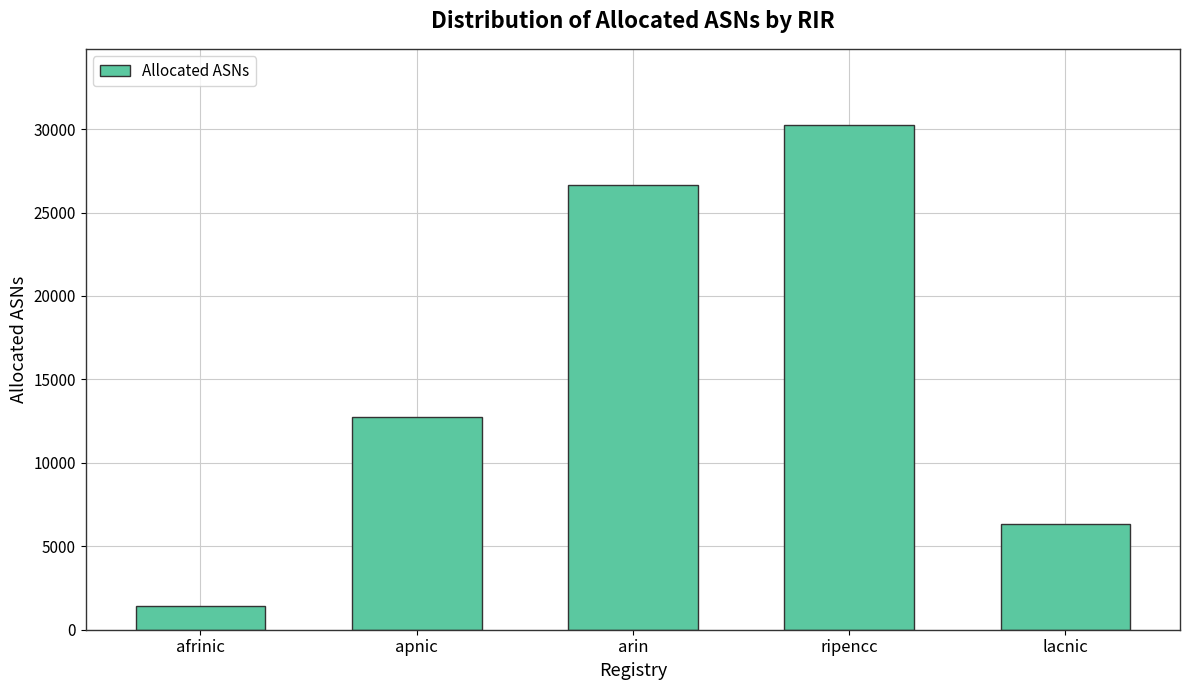

Where is the data nearest to the value 15834?

apnic